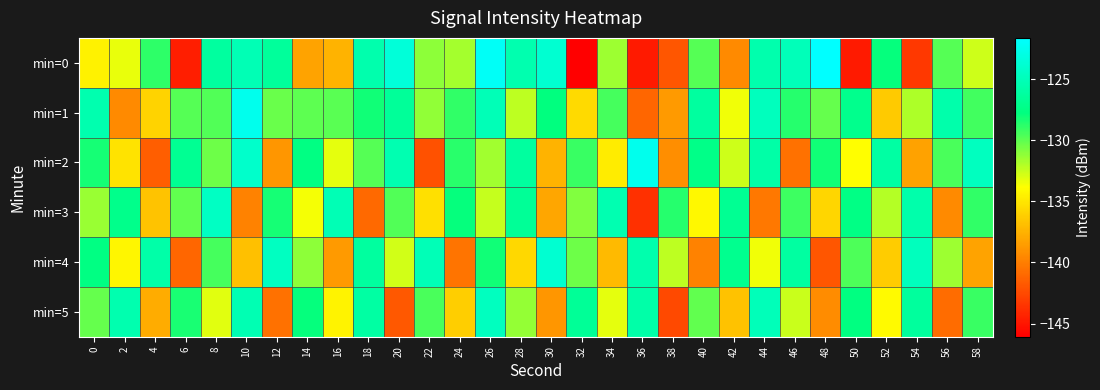

Reading left to right, what are all the values shown in this chart?

min=0: 0=-134.5	2=-133.4	4=-128.9	6=-144.6	8=-126.3	10=-125.2	12=-126.4	14=-138.2	16=-137.5	18=-125.6	20=-123.5	22=-131.1	24=-131.7	26=-122.0	28=-125.5	30=-123.8	32=-146.1	34=-131.5	36=-144.8	38=-141.9	40=-129.8	42=-139.4	44=-125.6	46=-125.0	48=-121.6	50=-144.7	52=-127.9	54=-143.3	56=-129.7	58=-132.6
min=1: 0=-125.5	2=-139.5	4=-135.9	6=-129.8	8=-129.7	10=-122.6	12=-130.3	14=-129.9	16=-129.9	18=-128.2	20=-126.5	22=-131.2	24=-128.9	26=-125.1	28=-132.3	30=-127.8	32=-135.6	34=-129.4	36=-141.2	38=-138.7	40=-126.3	42=-133.5	44=-124.8	46=-128.6	48=-130.2	50=-127.1	52=-136.4	54=-131.9	56=-125.7	58=-129.3
min=2: 0=-128.3	2=-135.1	4=-141.5	6=-126.8	8=-130.4	10=-124.2	12=-138.9	14=-127.6	16=-133.2	18=-129.8	20=-125.4	22=-142.1	24=-128.7	26=-131.6	28=-126.3	30=-137.4	32=-129.1	34=-134.8	36=-122.5	38=-139.2	40=-127.3	42=-132.7	44=-125.9	46=-140.6	48=-128.2	50=-133.9	52=-126.1	54=-138.3	56=-129.5	58=-124.7
min=3: 0=-131.4	2=-127.2	4=-136.7	6=-130.1	8=-124.5	10=-139.8	12=-128.3	14=-133.6	16=-125.2	18=-141.0	20=-129.7	22=-135.3	24=-127.9	26=-132.5	28=-126.6	30=-138.1	32=-130.8	34=-125.4	36=-143.7	38=-128.6	40=-134.2	42=-126.8	44=-140.3	46=-129.2	48=-135.8	50=-127.5	52=-132.1	54=-125.7	56=-139.4	58=-128.9
min=4: 0=-127.6	2=-134.3	4=-125.8	6=-141.2	8=-129.4	10=-136.9	12=-124.6	14=-131.1	16=-138.7	18=-126.3	20=-132.8	22=-125.1	24=-140.5	26=-128.2	28=-135.7	30=-123.9	32=-130.4	34=-137.1	36=-125.6	38=-132.3	40=-139.8	42=-127.0	44=-133.5	46=-126.2	48=-141.9	50=-129.6	52=-136.3	54=-124.8	56=-131.5	58=-138.2
min=5: 0=-130.2	2=-125.5	4=-137.8	6=-128.4	8=-133.1	10=-125.3	12=-140.6	14=-127.9	16=-134.4	18=-126.1	20=-141.8	22=-129.5	24=-136.2	26=-124.7	28=-131.3	30=-138.9	32=-126.6	34=-133.2	36=-125.8	38=-142.5	40=-130.1	42=-136.8	44=-125.0	46=-132.6	48=-139.3	50=-127.7	52=-134.1	54=-126.4	56=-140.9	58=-129.1